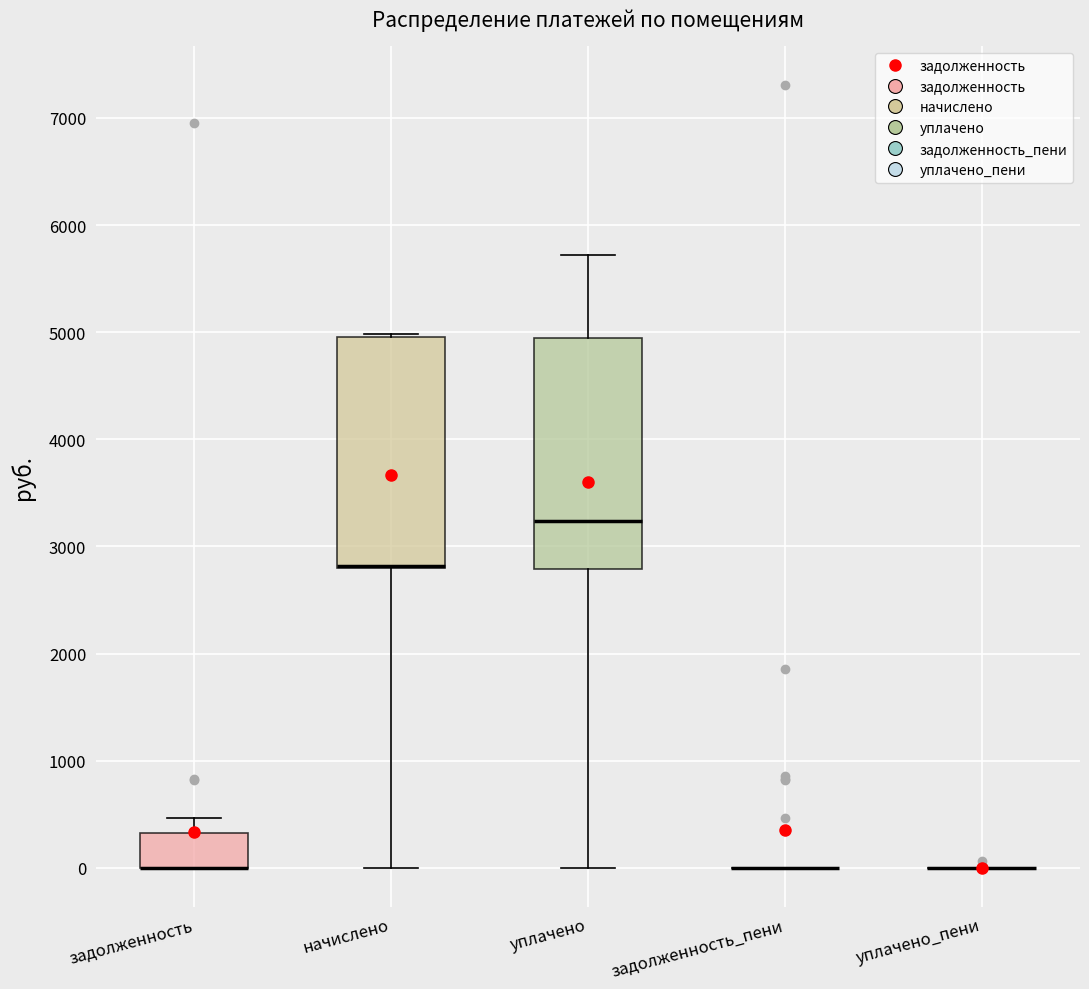

Reading left to right, transcribe this box plot: for each box, give where its median line is, the range the box spans, and where its two whiskers end, as read against the y-axis. The values are not printed on the chart, so give them approximately, as read against the axis.

задолженность: median 0 (drawn on the box's lower edge), box 0 to 300, whiskers 0 to 500
начислено: median 2800 (drawn on the box's lower edge), box 2800 to 5000, whiskers 0 to 5000 (just above the box's upper edge)
уплачено: median 3200, box 2800 to 4900, whiskers 0 to 5700
задолженность_пени: box collapsed to a line at 0, whiskers 0 to 0
уплачено_пени: box collapsed to a line at 0, whiskers 0 to 0